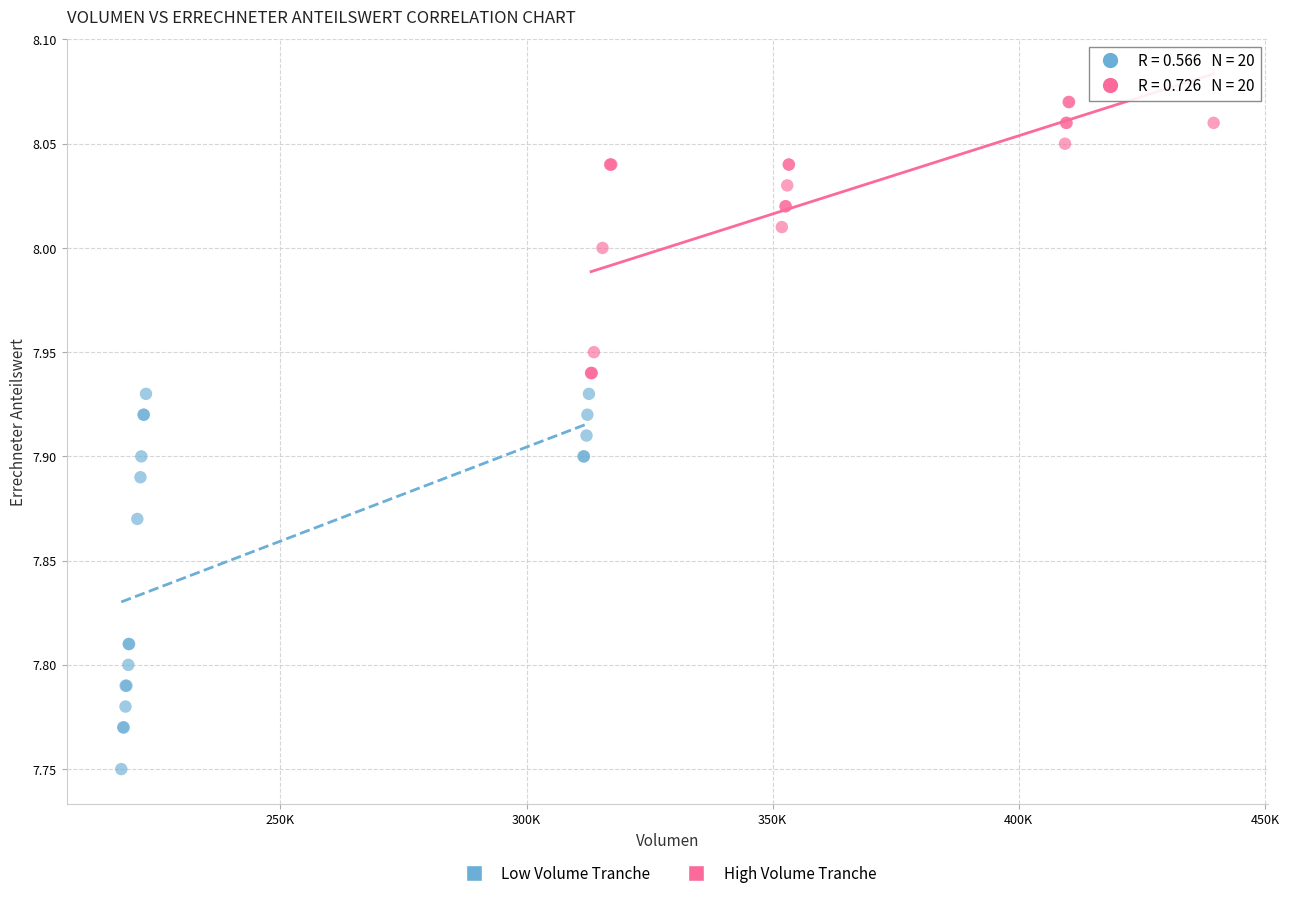

What are all the series names shown in the legend?

Low Volume Tranche, High Volume Tranche